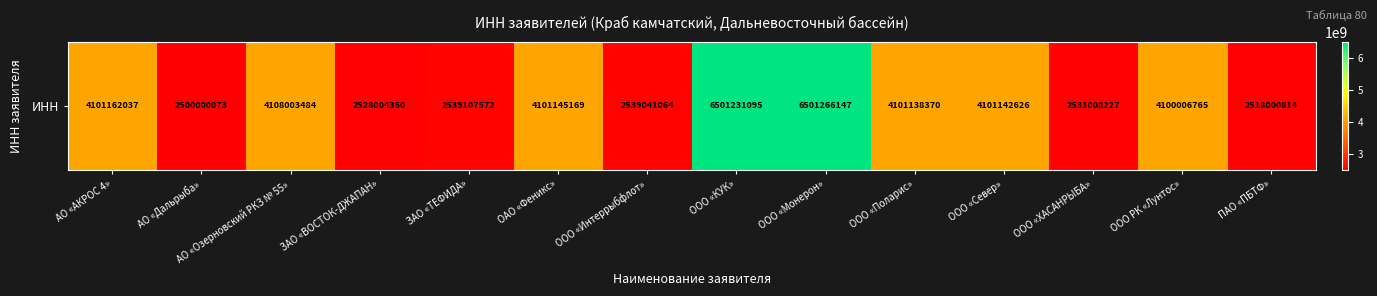

What is the greatest value displayed?

6501266147